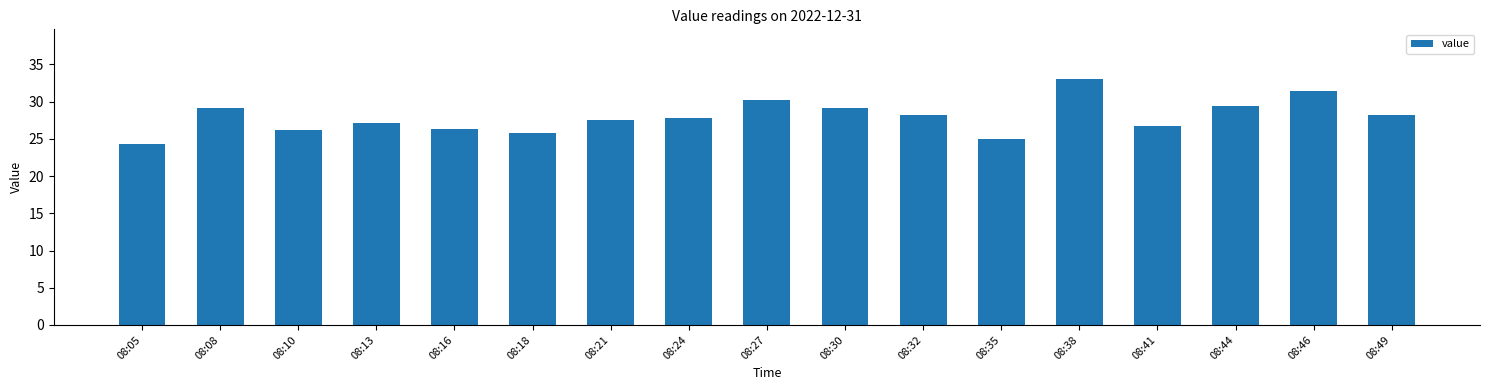

Is it true that the value at 08:27 is 8.8?

False